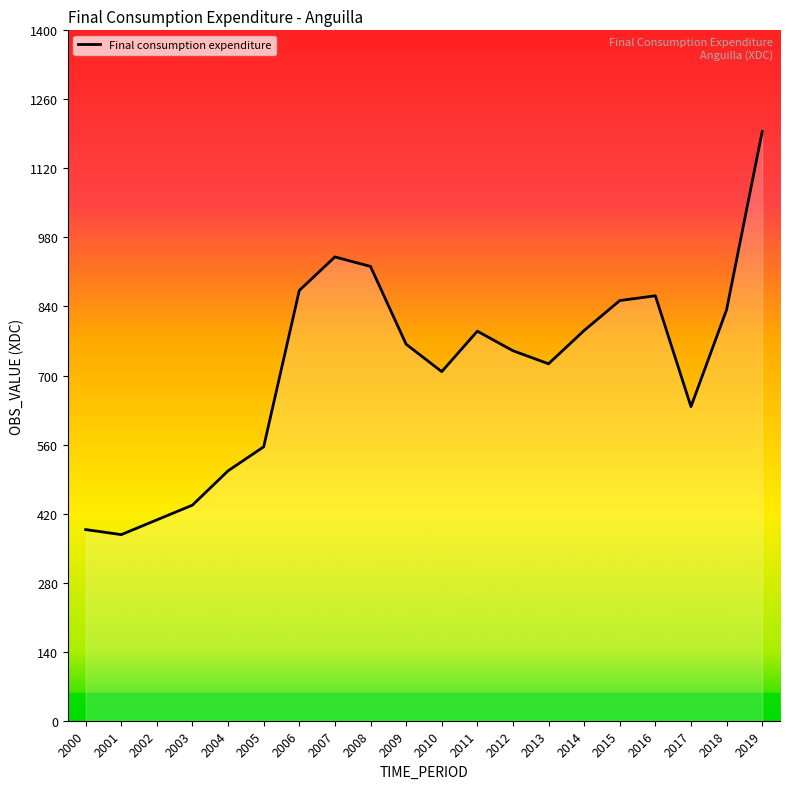

What value does the data have at 2008?

921.2